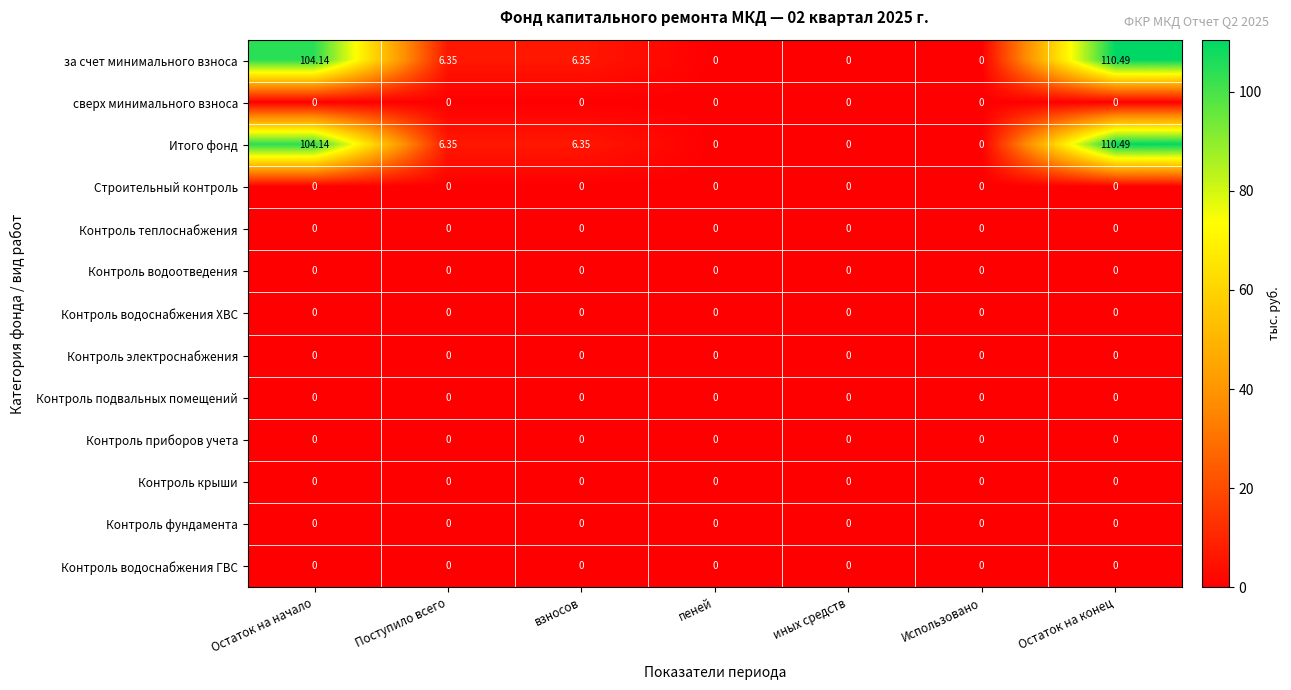

At which category is the sum across all series the highest?

Остаток на конец